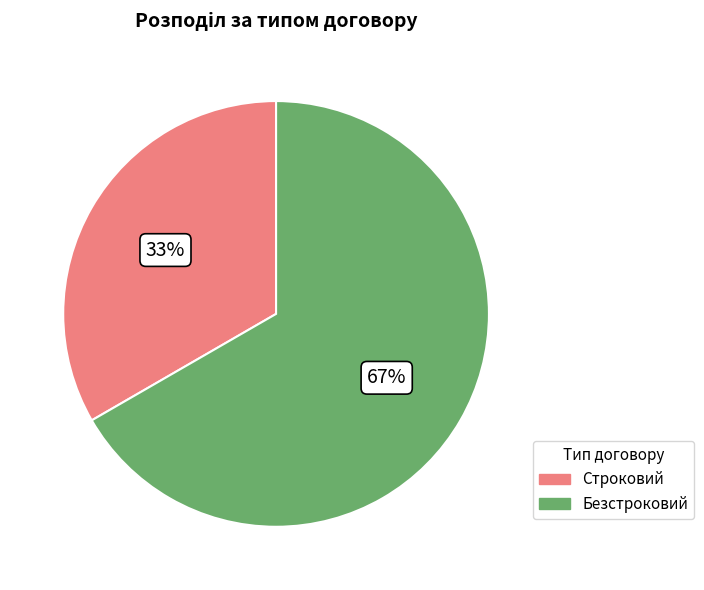

Count the number of slices in the pie.

2